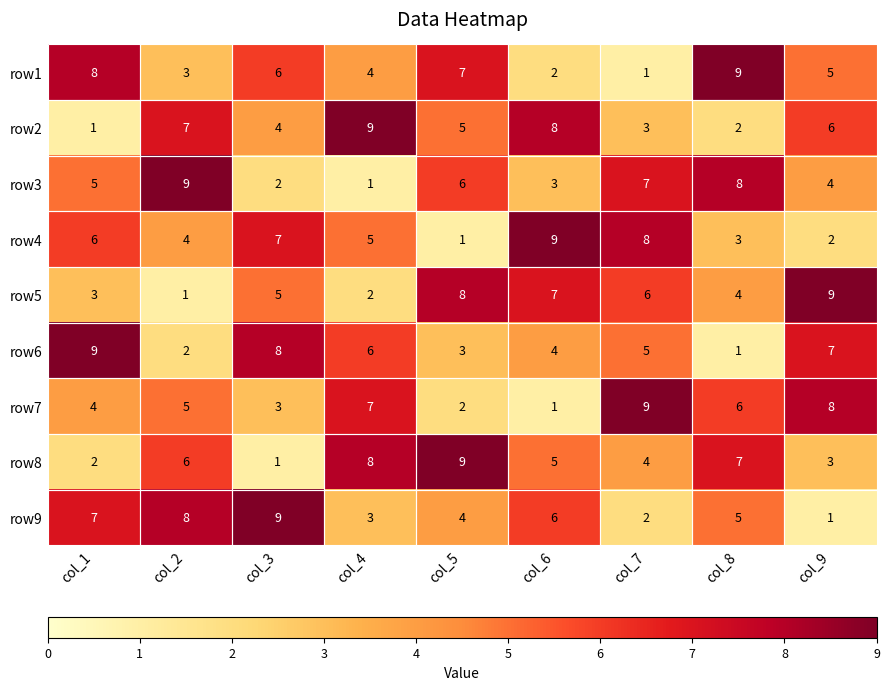

How many row3 values are between 3 and 7?

5